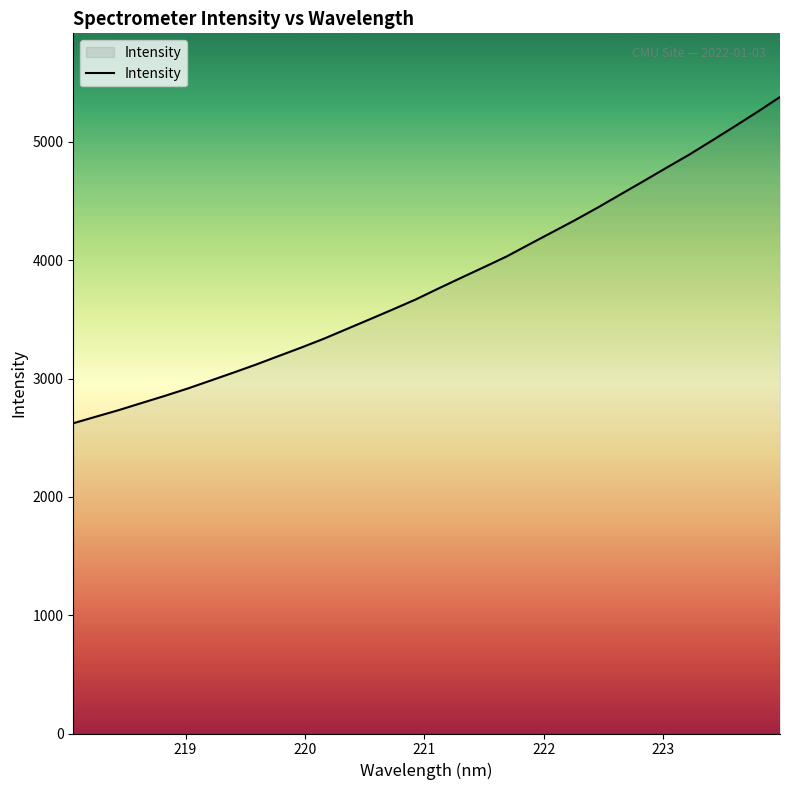

What is the difference between the maximum and minimum values?

2757.2